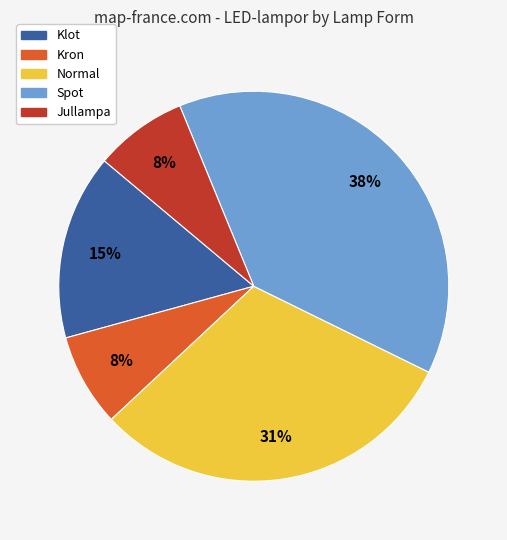

True or false: Jullampa accounts for 1% of the total.

False